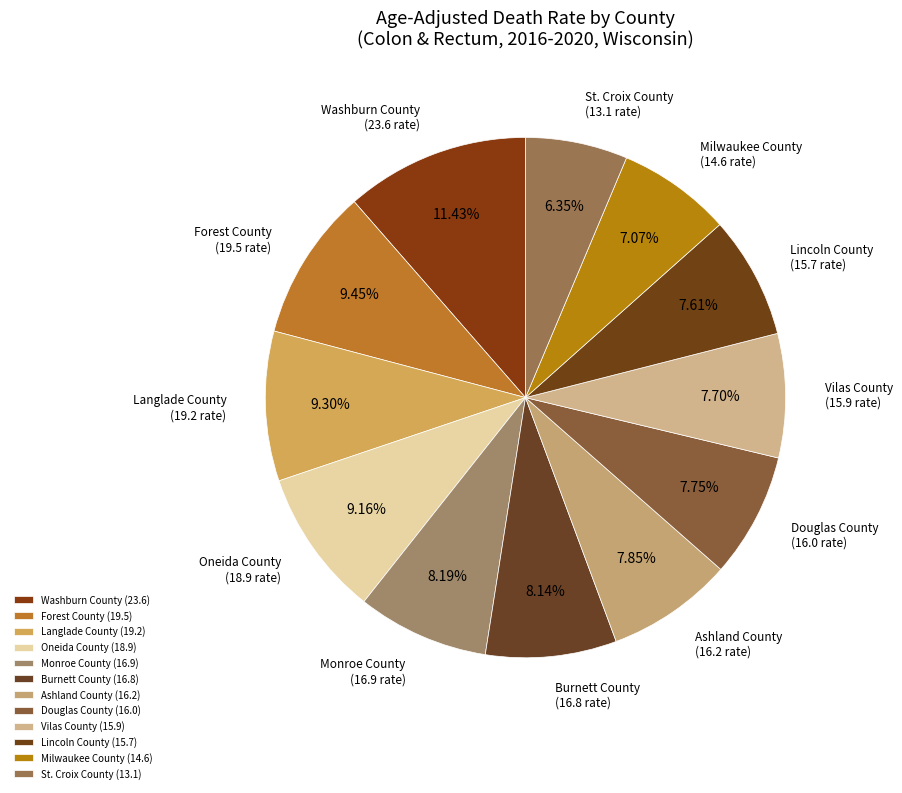

Does any single category account for the majority?

No